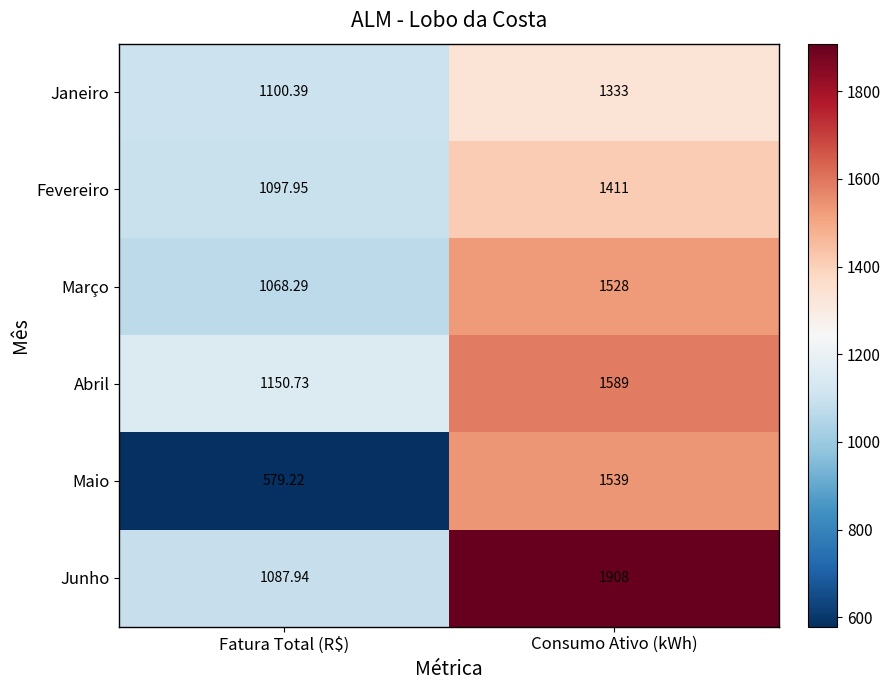

At which label is Fevereiro closest to 1254?

Fatura Total (R$)